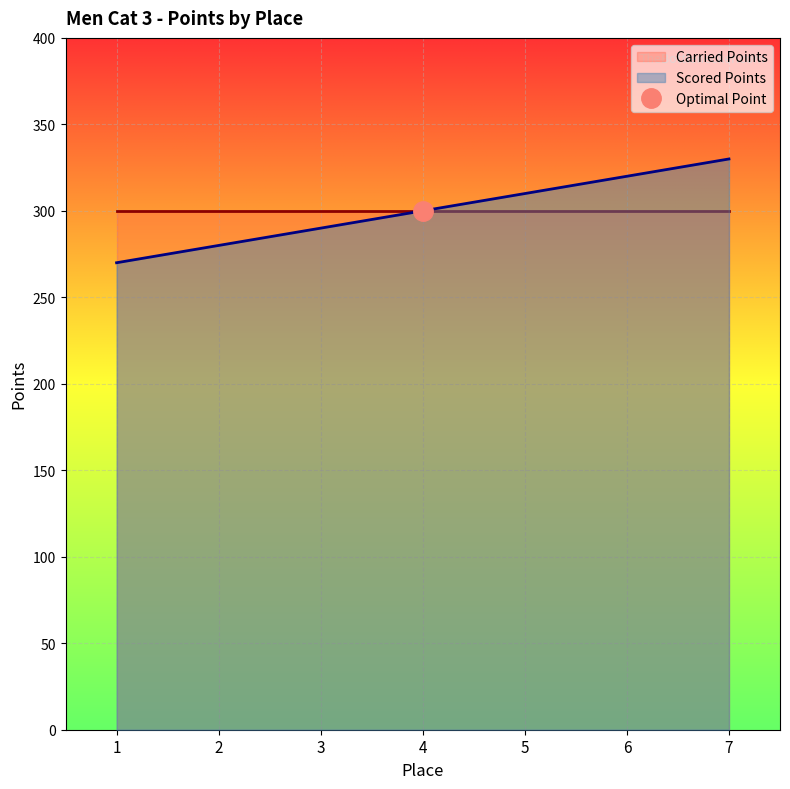

How many data points does each series have?

7